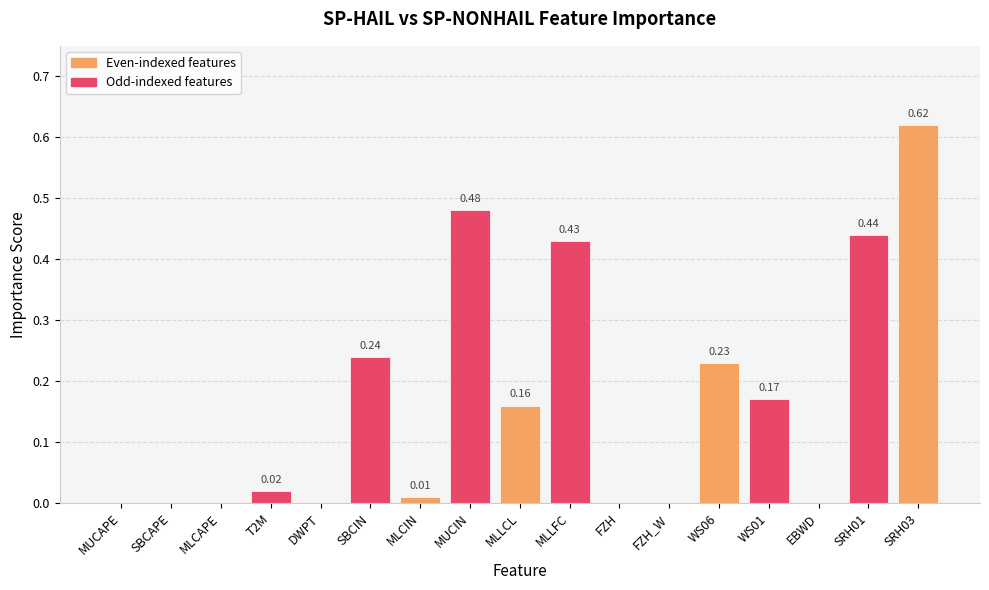

Between T2M and SBCAPE, which is larger?

T2M